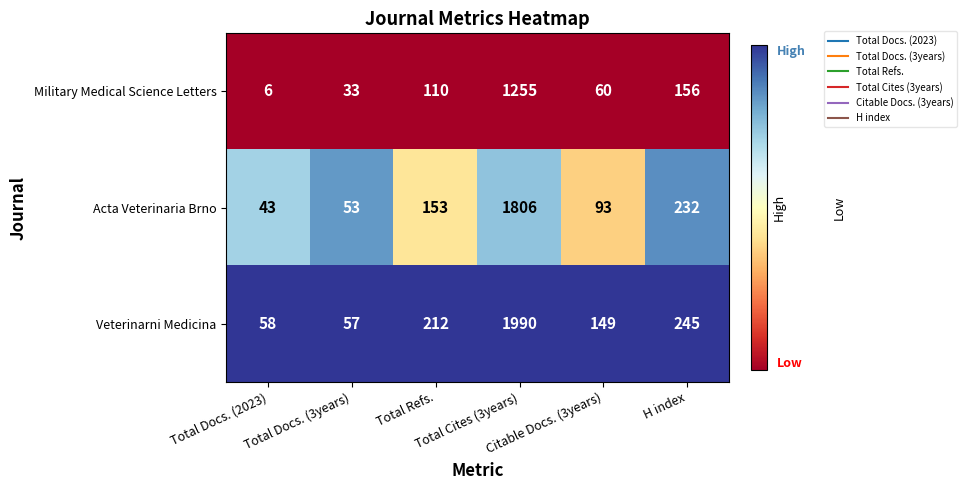

Rank the series at Total Cites (3years) from lowest to highest value.

Military Medical Science Letters, Acta Veterinaria Brno, Veterinarni Medicina